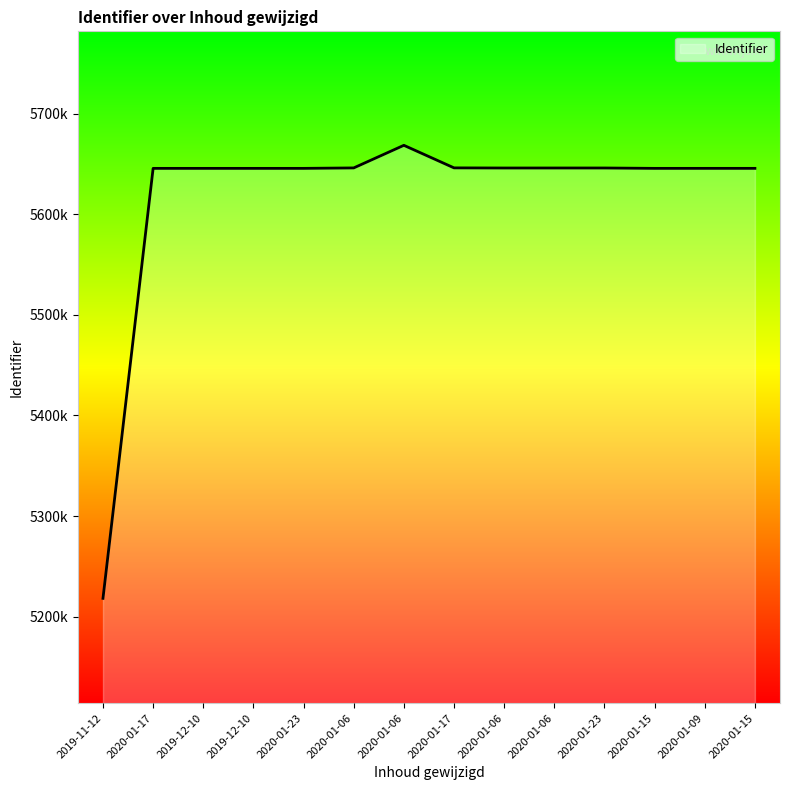

Does the chart display data point markers on the line(s)?

No